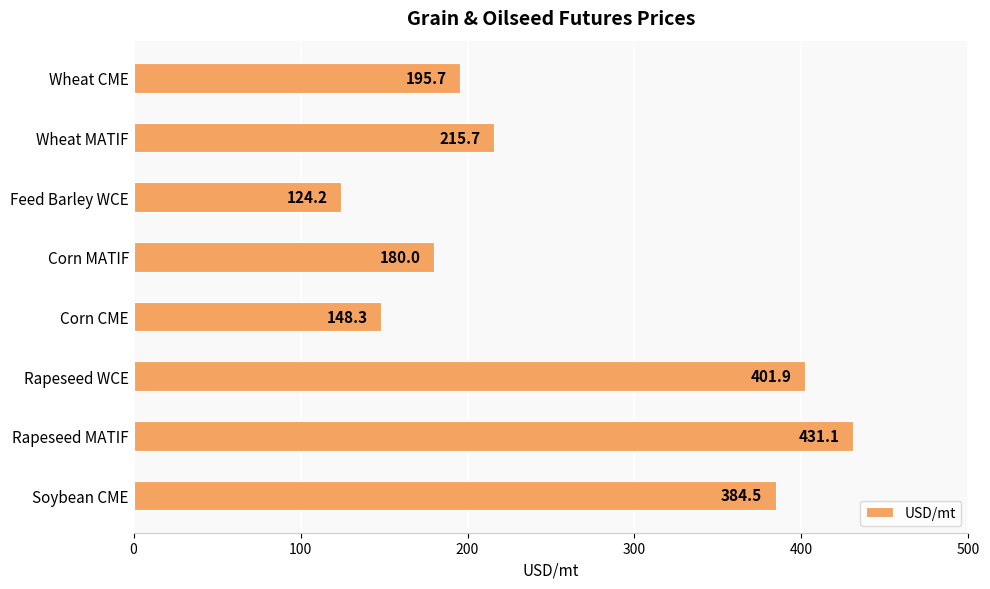

What is the maximum value shown in the chart?

431.1